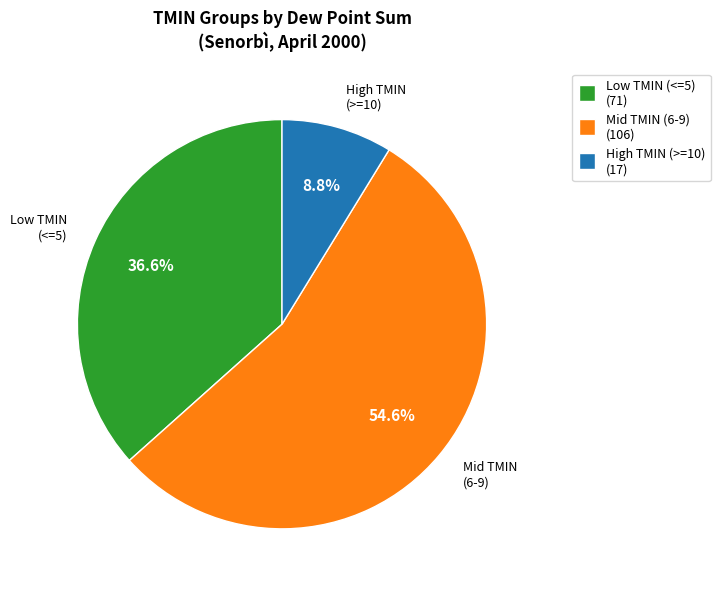

Is there a majority slice in this chart?

Yes